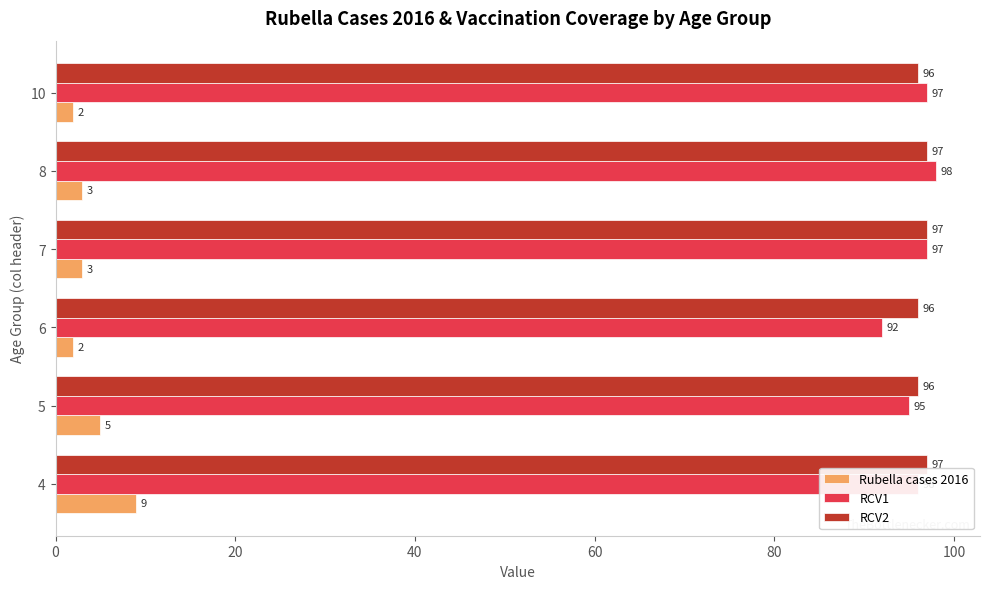

What is the greatest value displayed?

98